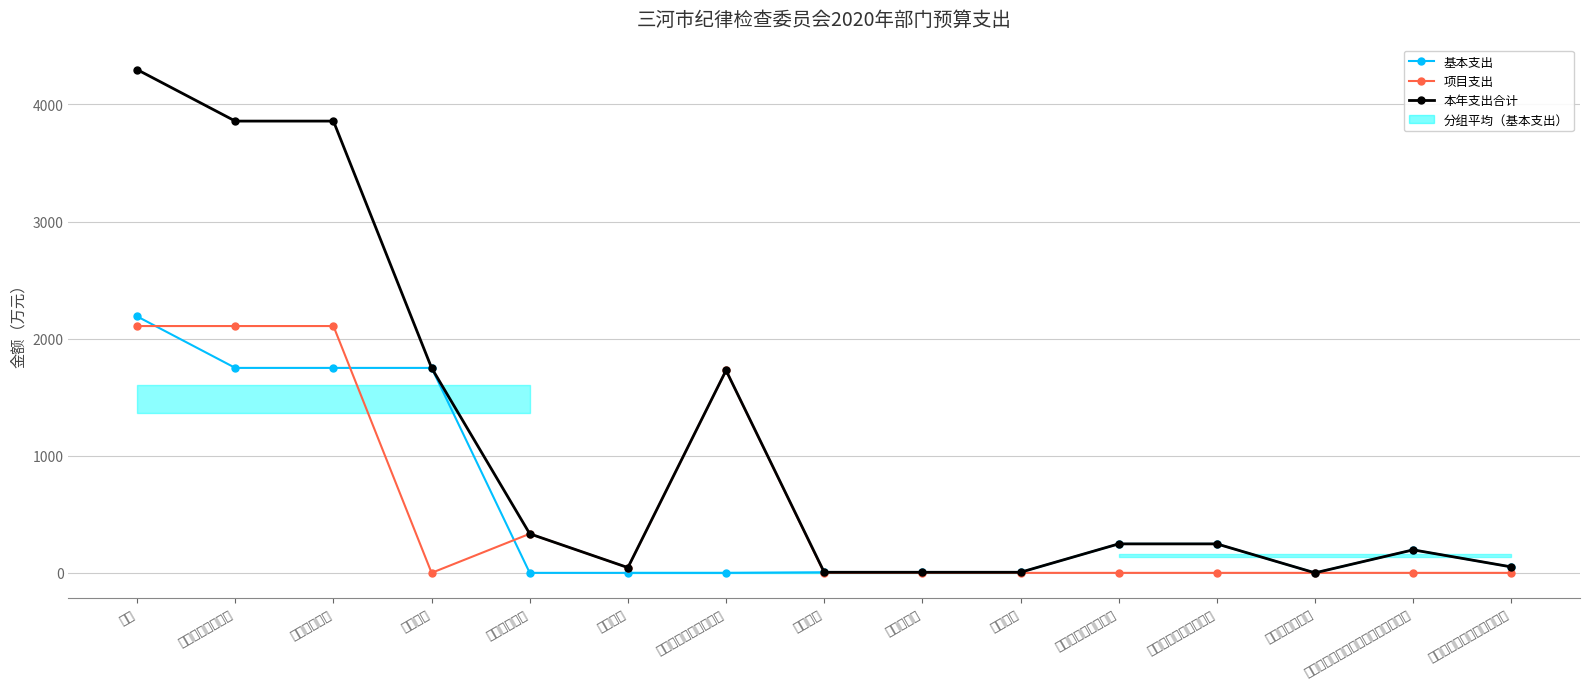

True or false: 项目支出 and 本年支出合计 cross at least once.

False